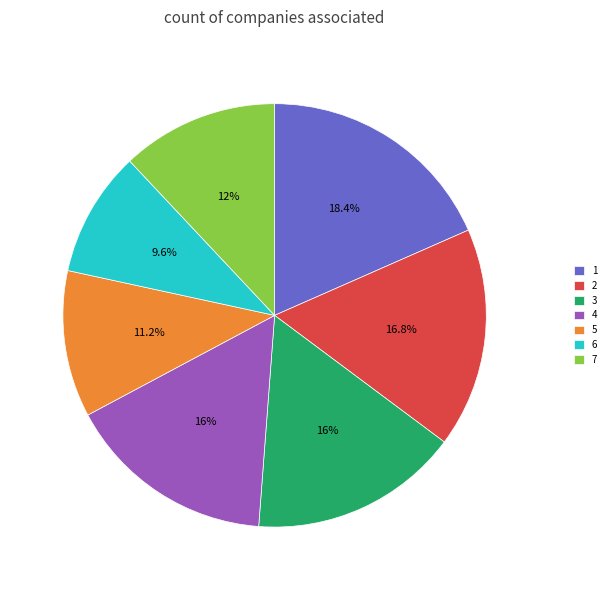

Does any single category account for the majority?

No